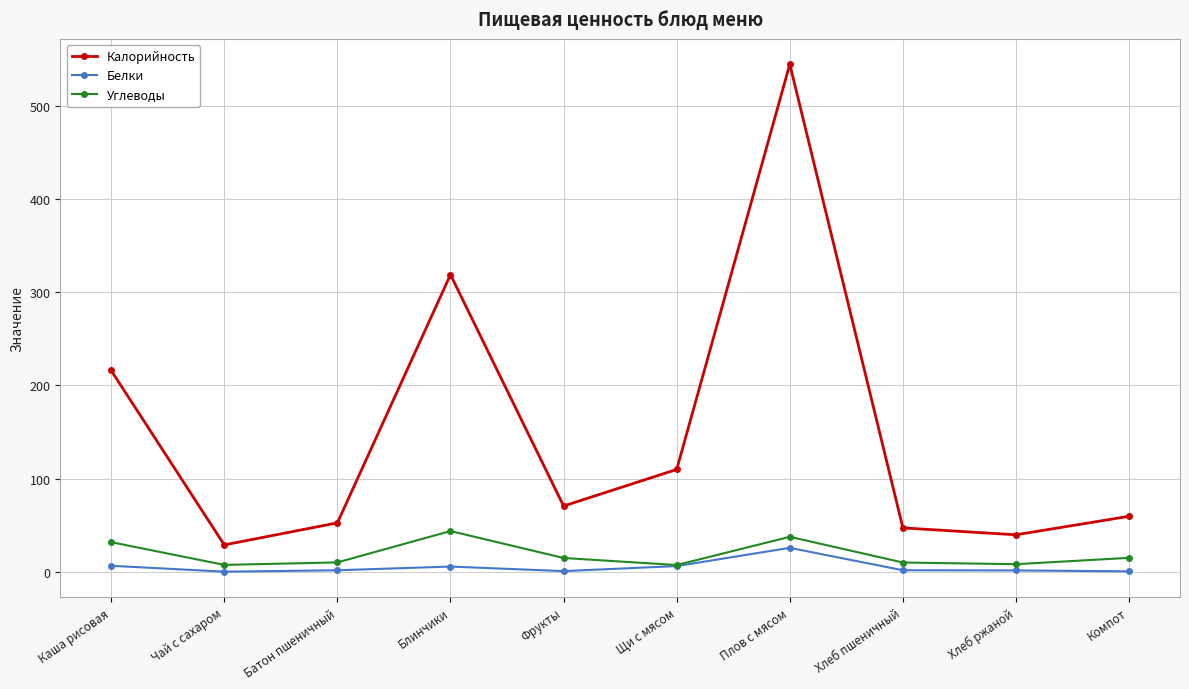

At which label does Углеводы first exceed 14?

Каша рисовая